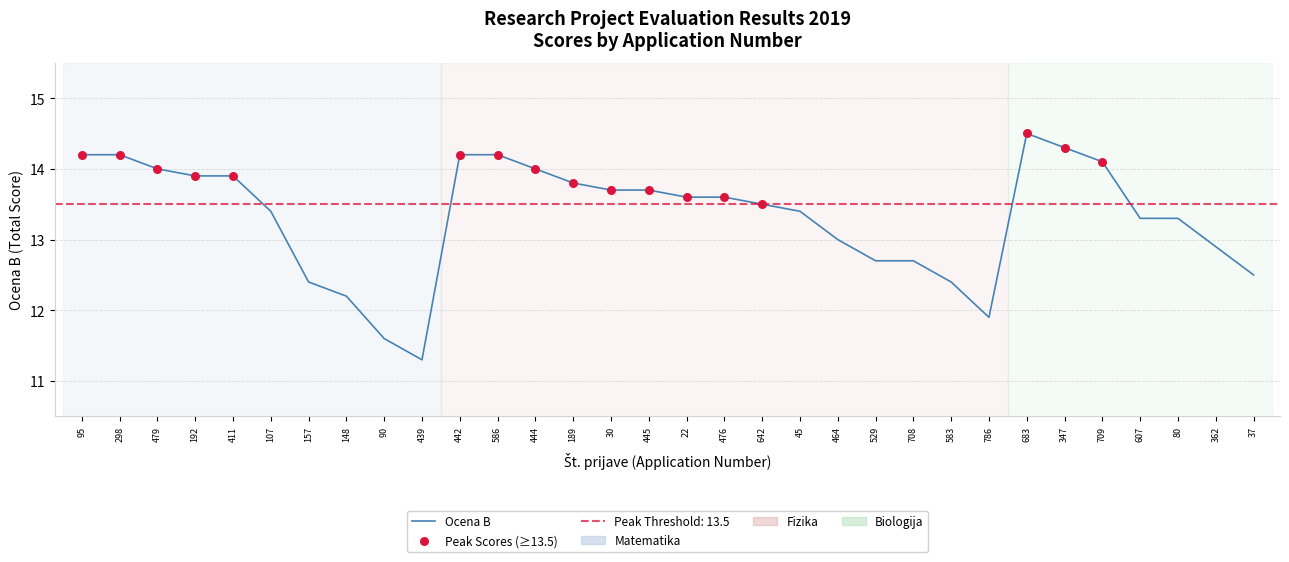

What is the ratio of the value at 529 to the value at 347?

0.9